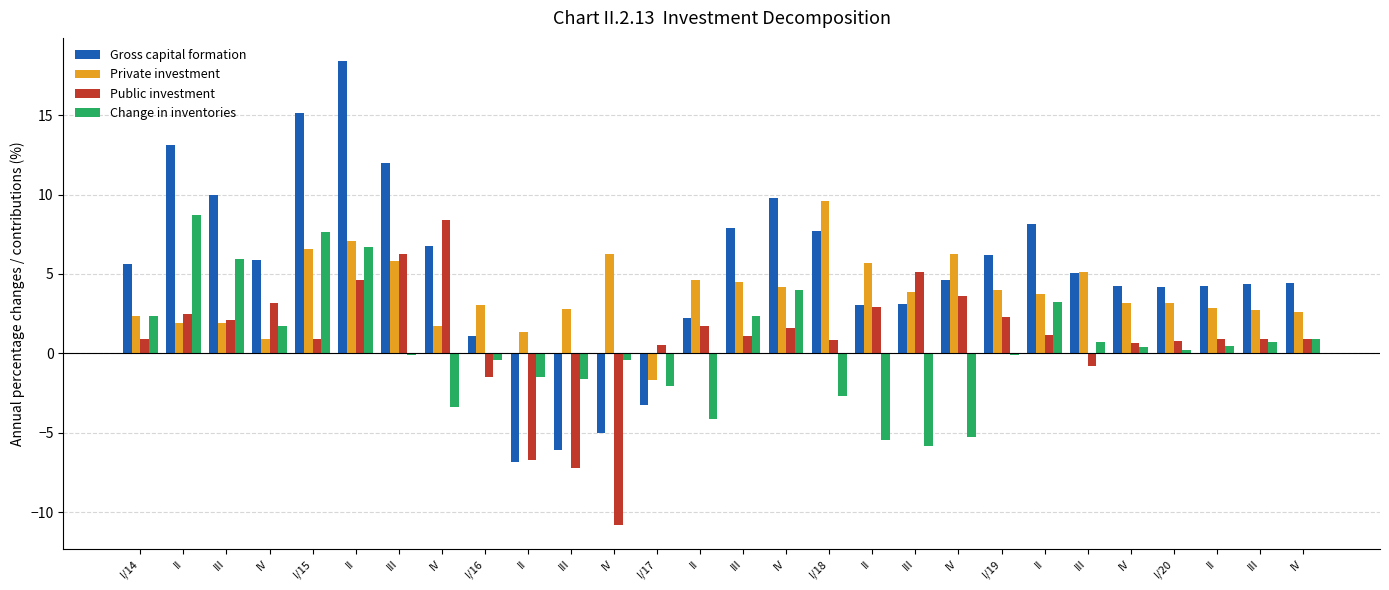

Does the chart contain any negative values?

Yes